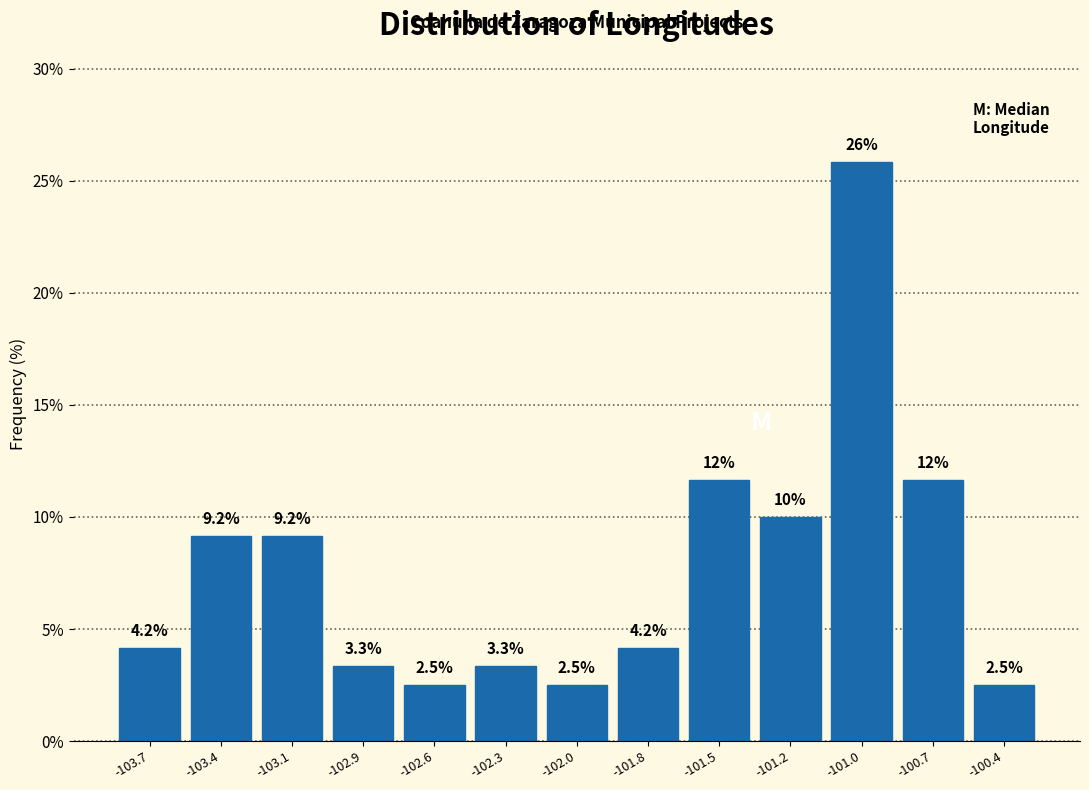

Reading right to left, transcribe all the data shown in this chart.

2.5	11.7	25.8	10.0	11.7	4.2	2.5	3.3	2.5	3.3	9.2	9.2	4.2